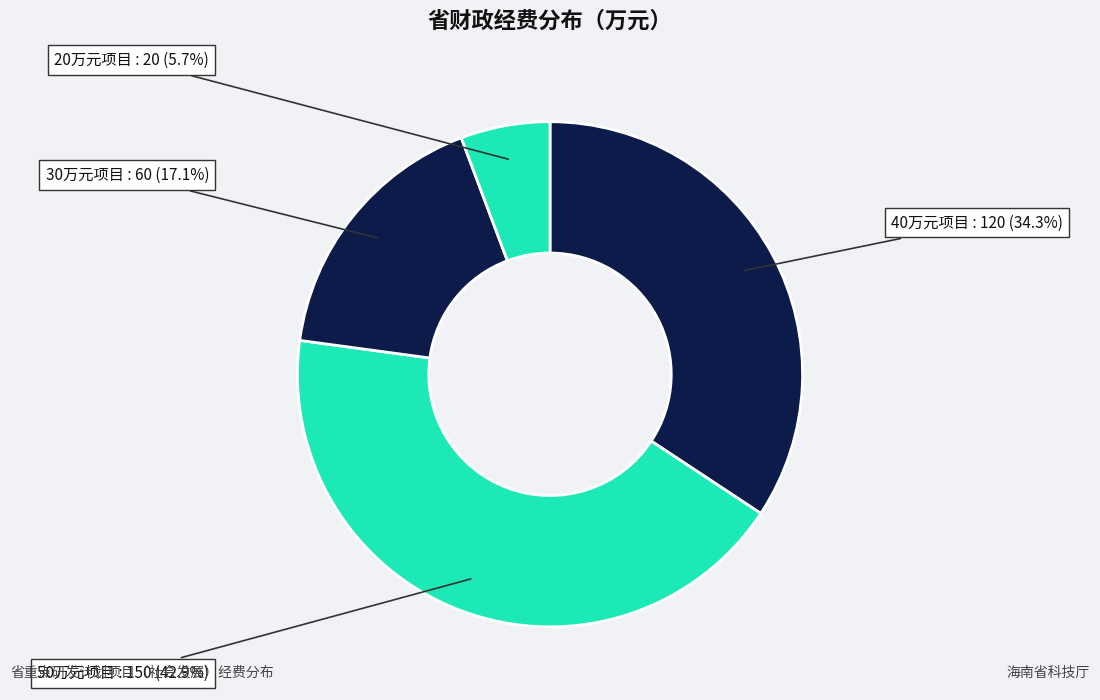

Does 20万元项目 account for over 50% of the chart?

No